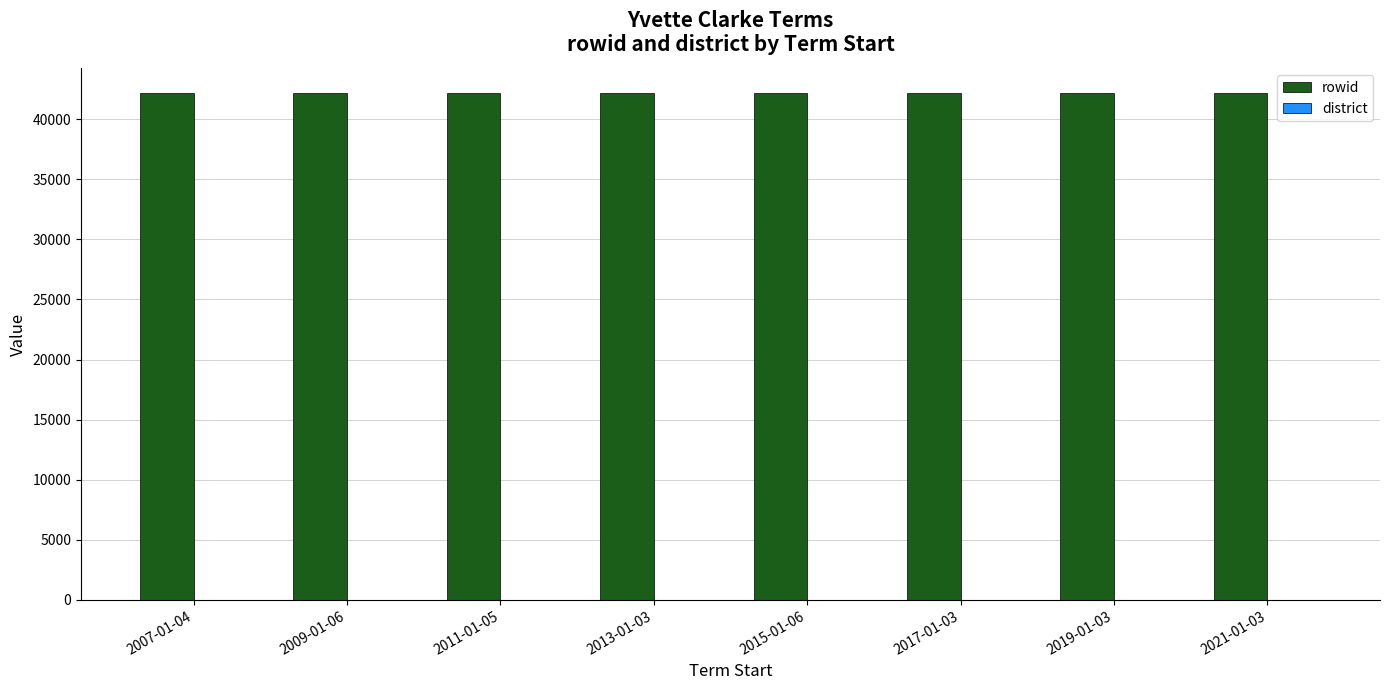

The value of rowid at 2015-01-06 is 28154. True or false?

False